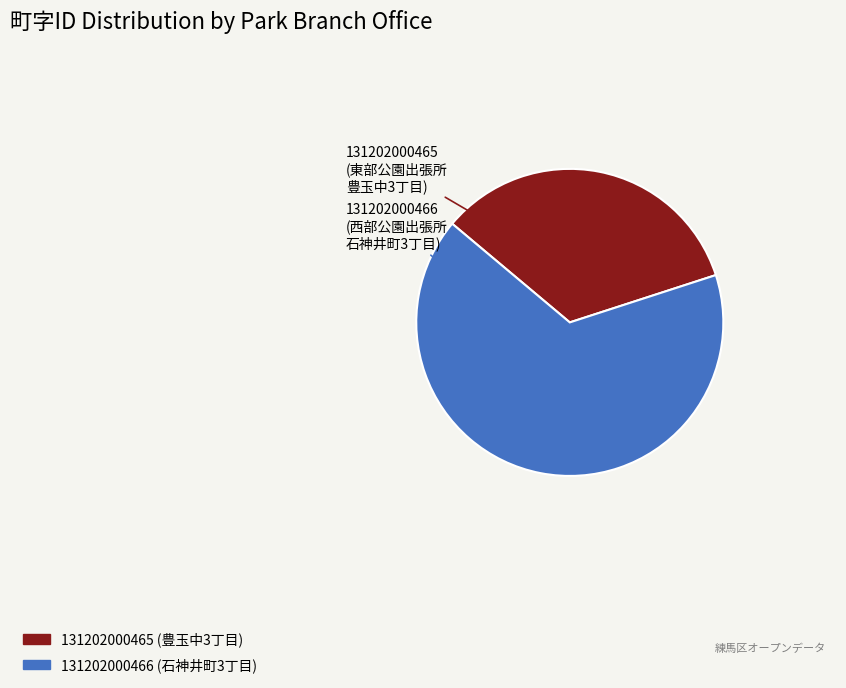

Which slice is the smallest?

131202000465 (豊玉中3丁目)